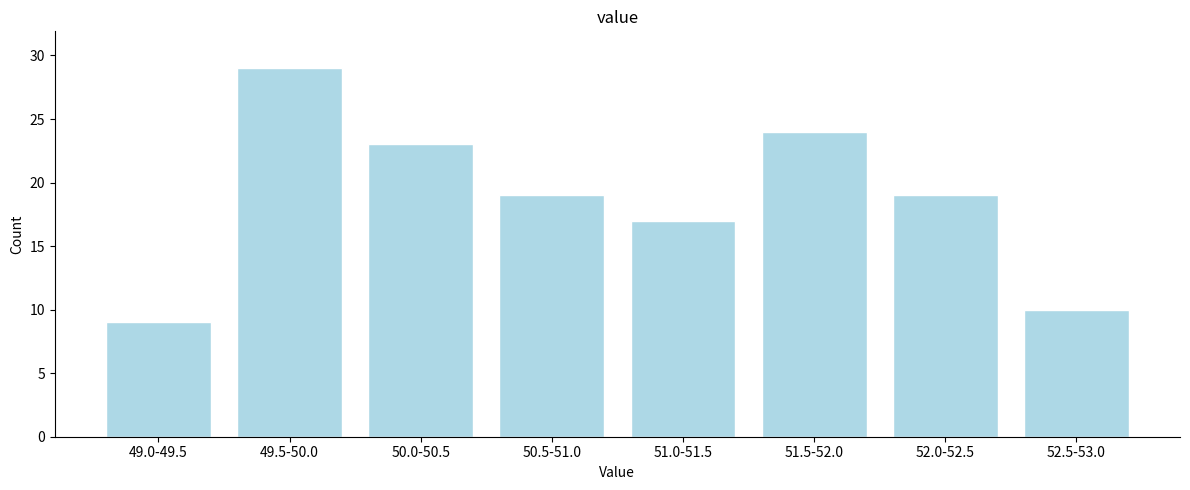

Reading right to left, extract all data points from this chart.

10	19	24	17	19	23	29	9